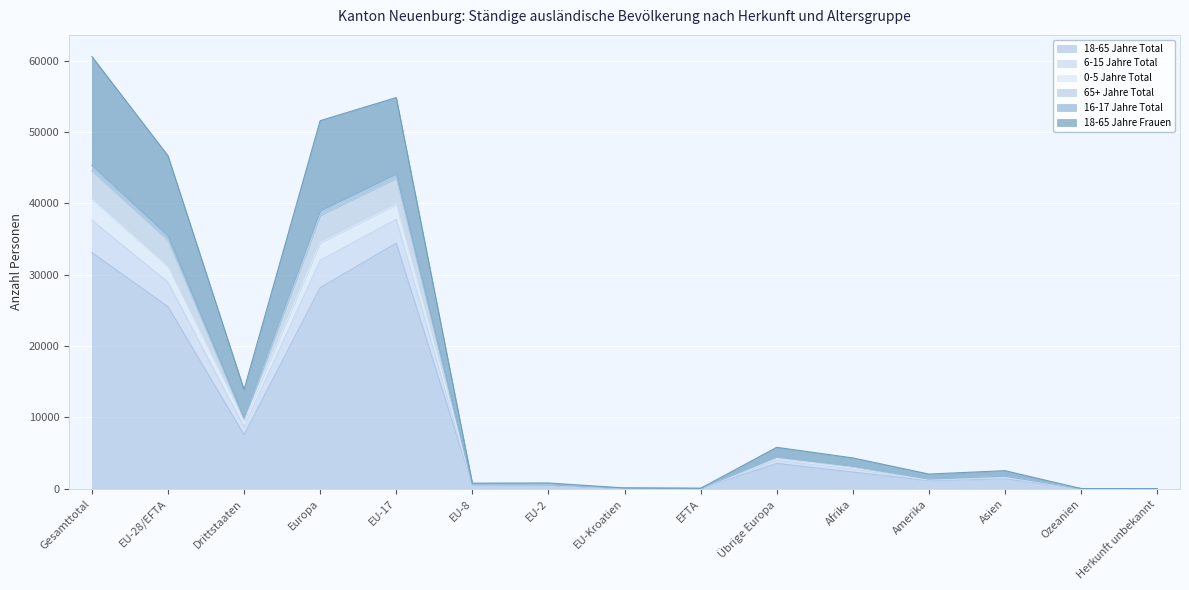

What is the label of the 4th point from the right?

Amerika